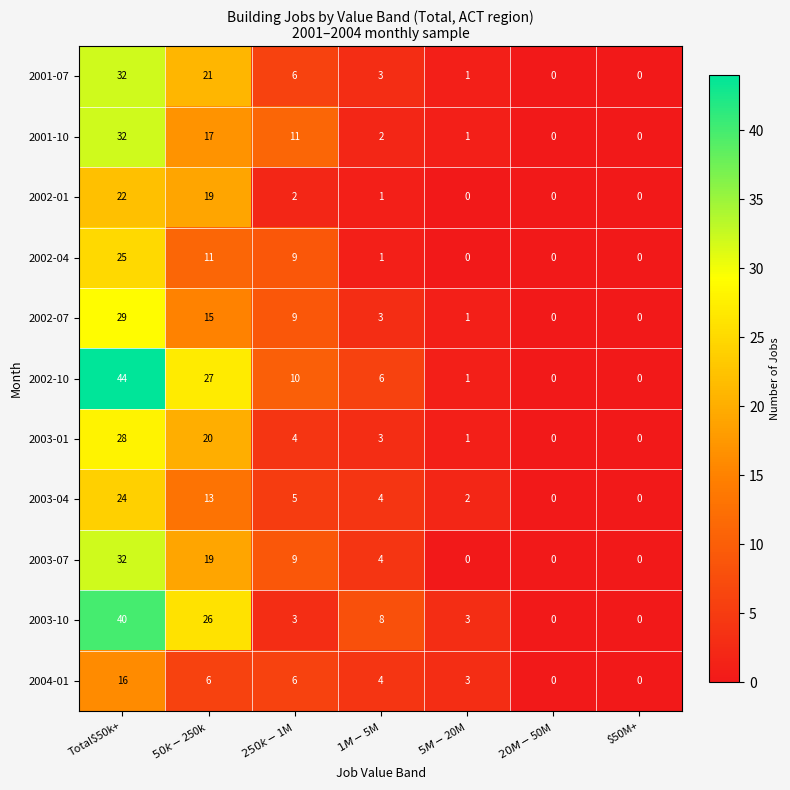

Which series has the largest range (max minus min)?

2002-10